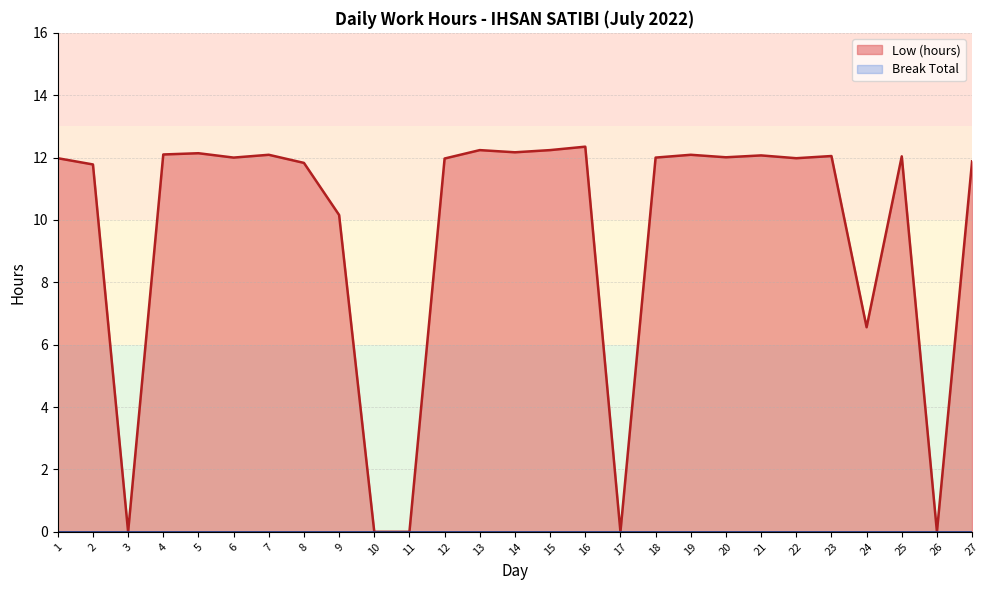

What is the value of the 13th point from the left?

12.2